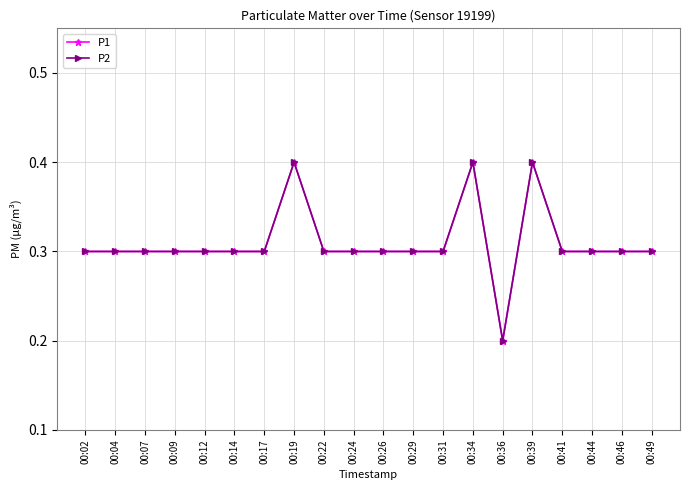

Between 00:04 and 00:26, which series saw the biggest shift?

P1